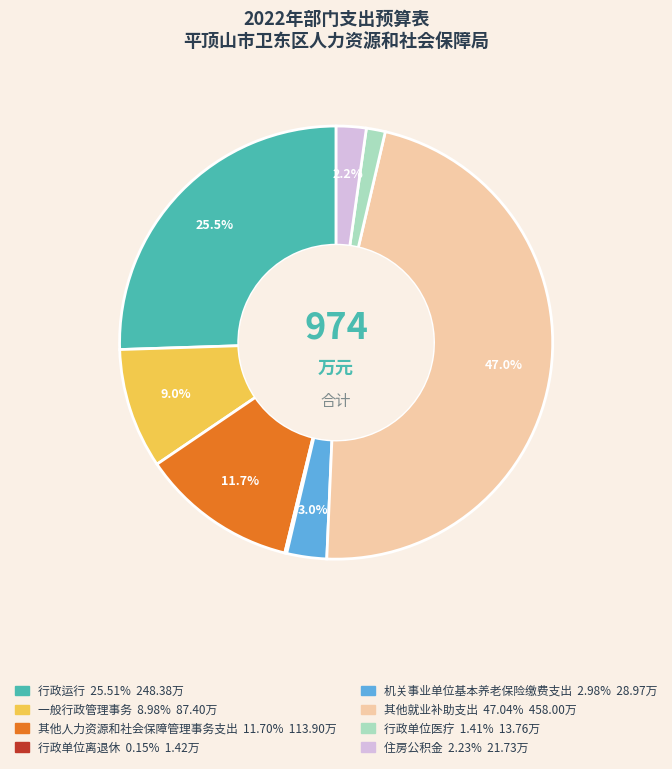

Does any single category account for the majority?

No